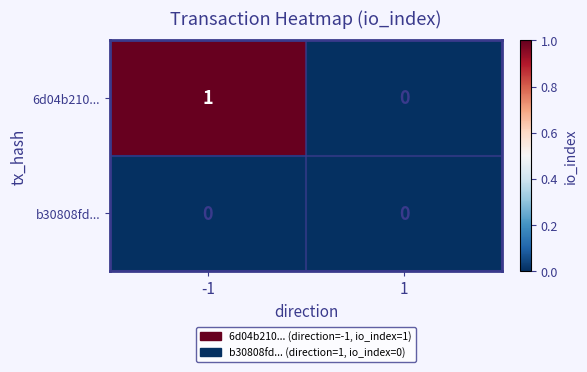

Is the value of 6d04b210... at -1 greater than the value of b30808fd... at 1?

Yes